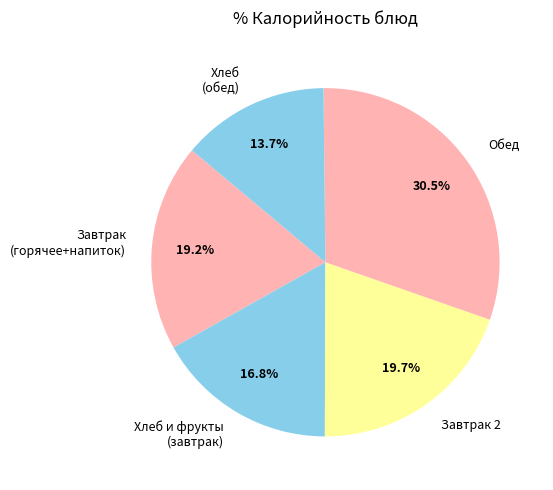

What percentage is NOT represented by Завтрак 2?

80.3%